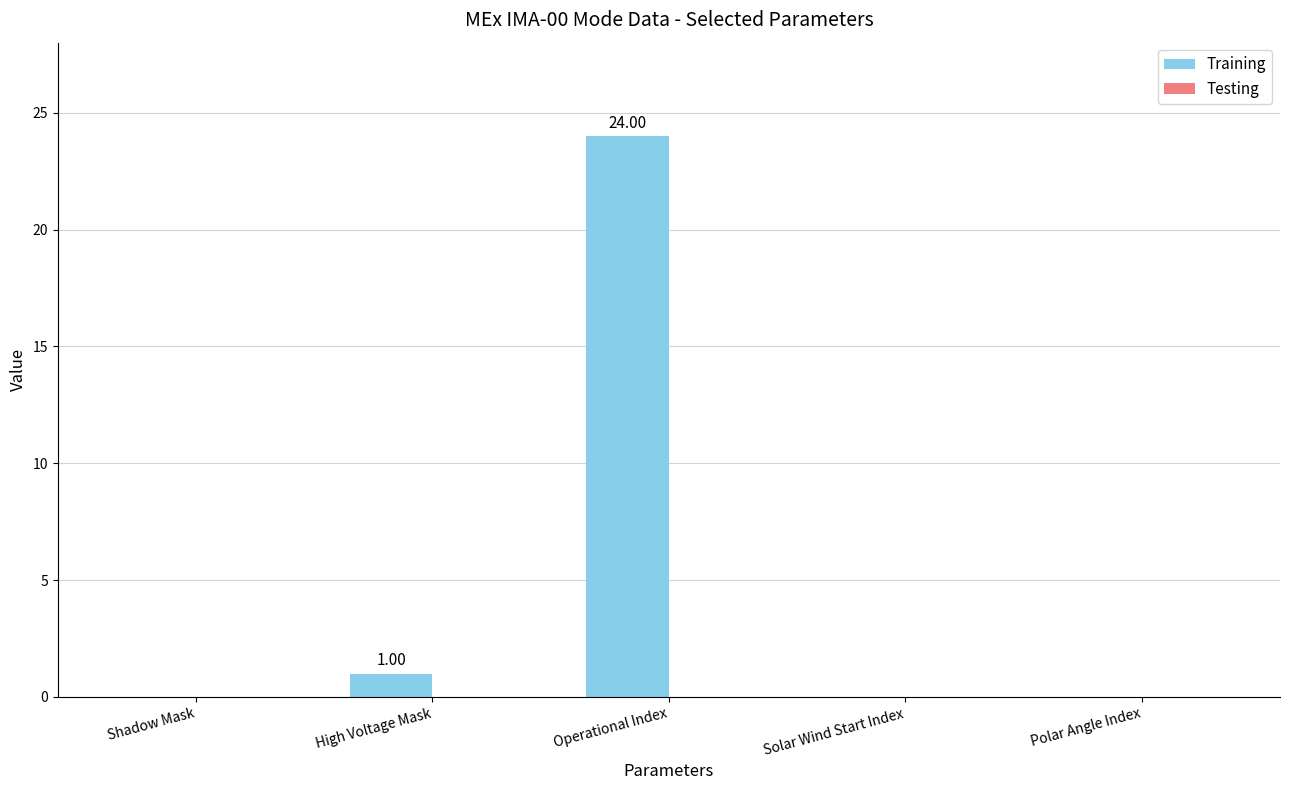

Which has a higher value, Solar Wind Start Index or Operational Index?

Operational Index